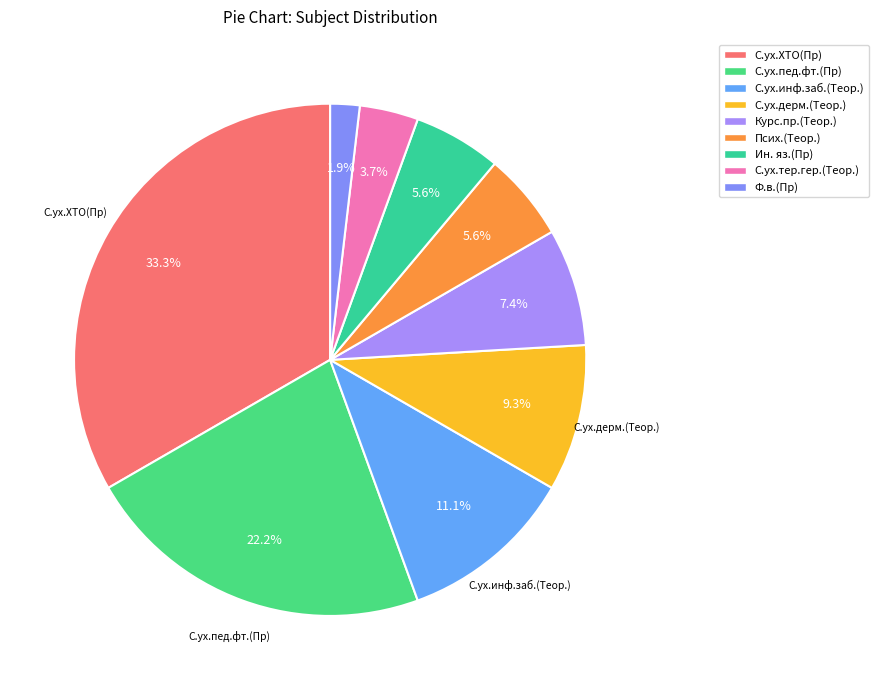

Does С.ух.ХТО(Пр) account for over 50% of the chart?

No